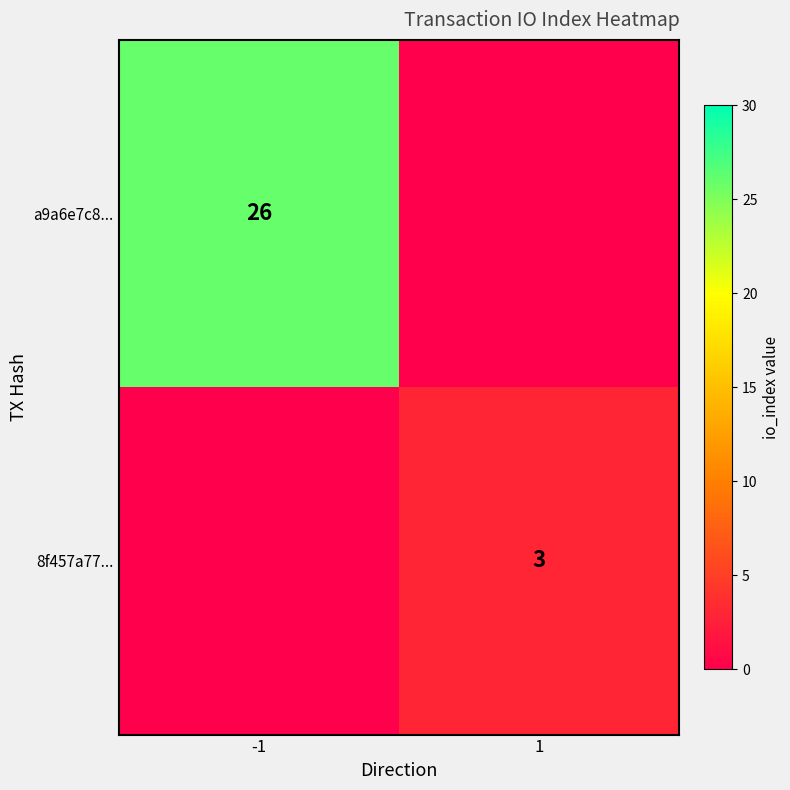

Is it true that 8f457a77... equals 3 at 1?

True